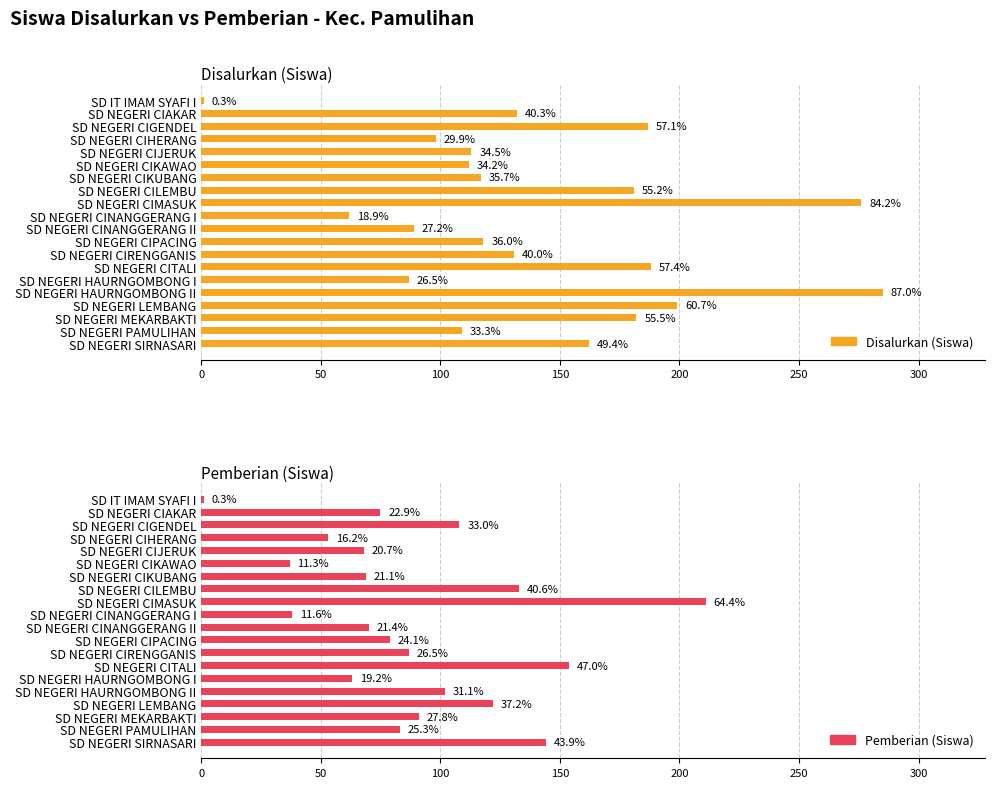

True or false: Pemberian (Siswa) has a value of 91 at SD NEGERI MEKARBAKTI.

True